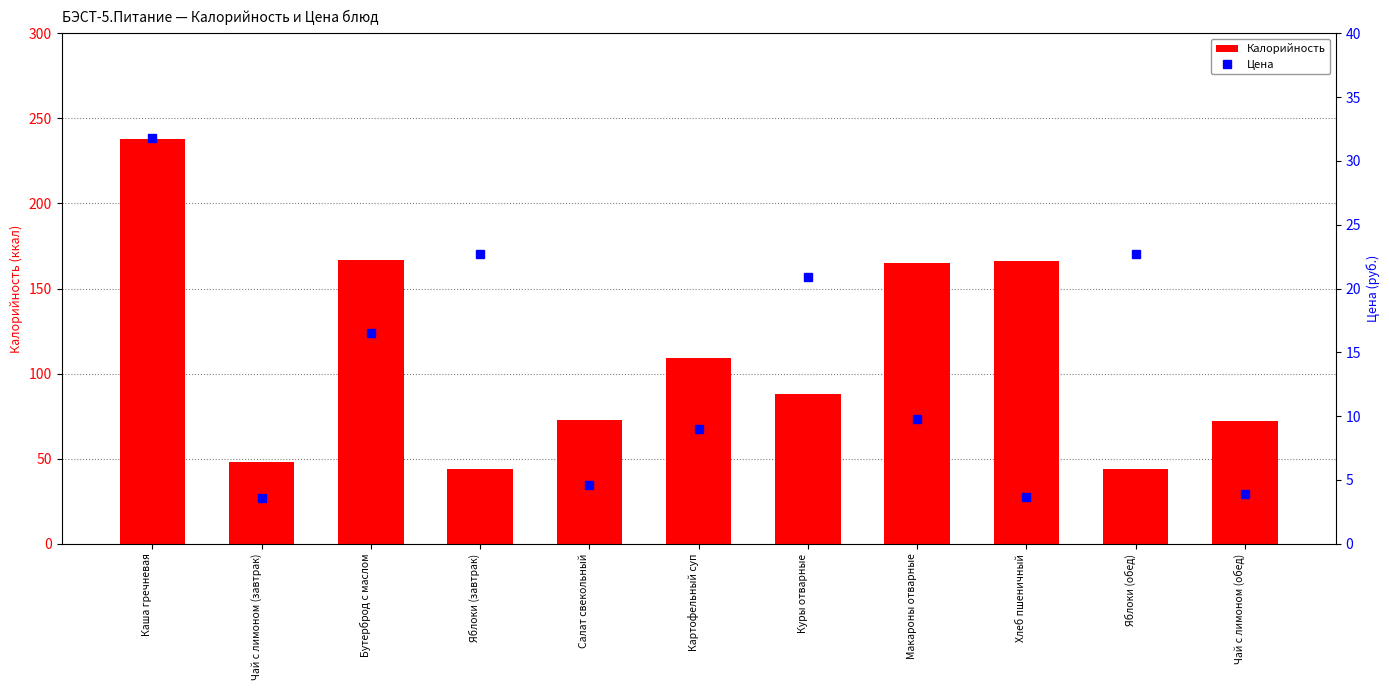

Reading left to right, what are all the values shown in this chart?

Калорийность: Каша гречневая=238.0	Чай с лимоном (завтрак)=48.0	Бутерброд с маслом=167.0	Яблоки (завтрак)=44.0	Салат свекольный=73.0	Картофельный суп=109.0	Куры отварные=88.0	Макароны отварные=165.0	Хлеб пшеничный=166.0	Яблоки (обед)=44.0	Чай с лимоном (обед)=72.0
Цена: Каша гречневая=31.8	Чай с лимоном (завтрак)=3.6	Бутерброд с маслом=16.5	Яблоки (завтрак)=22.7	Салат свекольный=4.6	Картофельный суп=9.0	Куры отварные=20.9	Макароны отварные=9.8	Хлеб пшеничный=3.7	Яблоки (обед)=22.7	Чай с лимоном (обед)=3.9